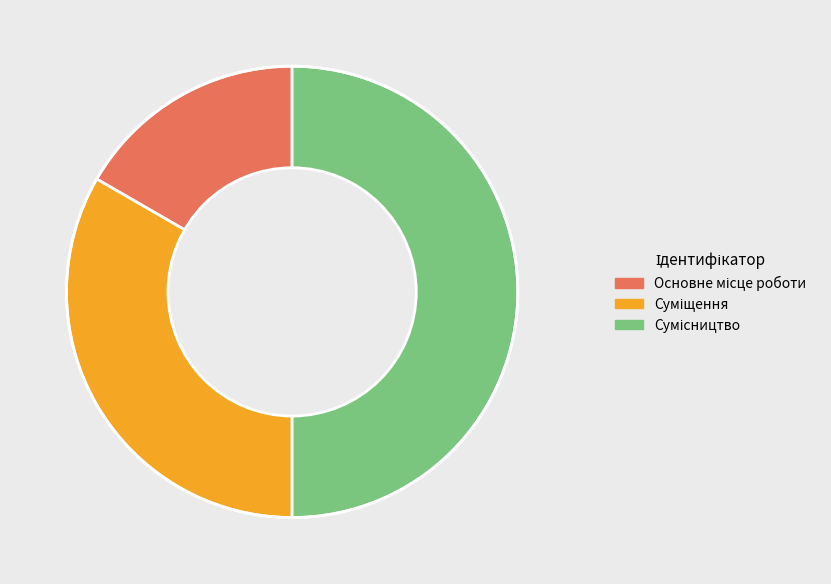

To the nearest percent, what portion does Сумісництво represent?

50%